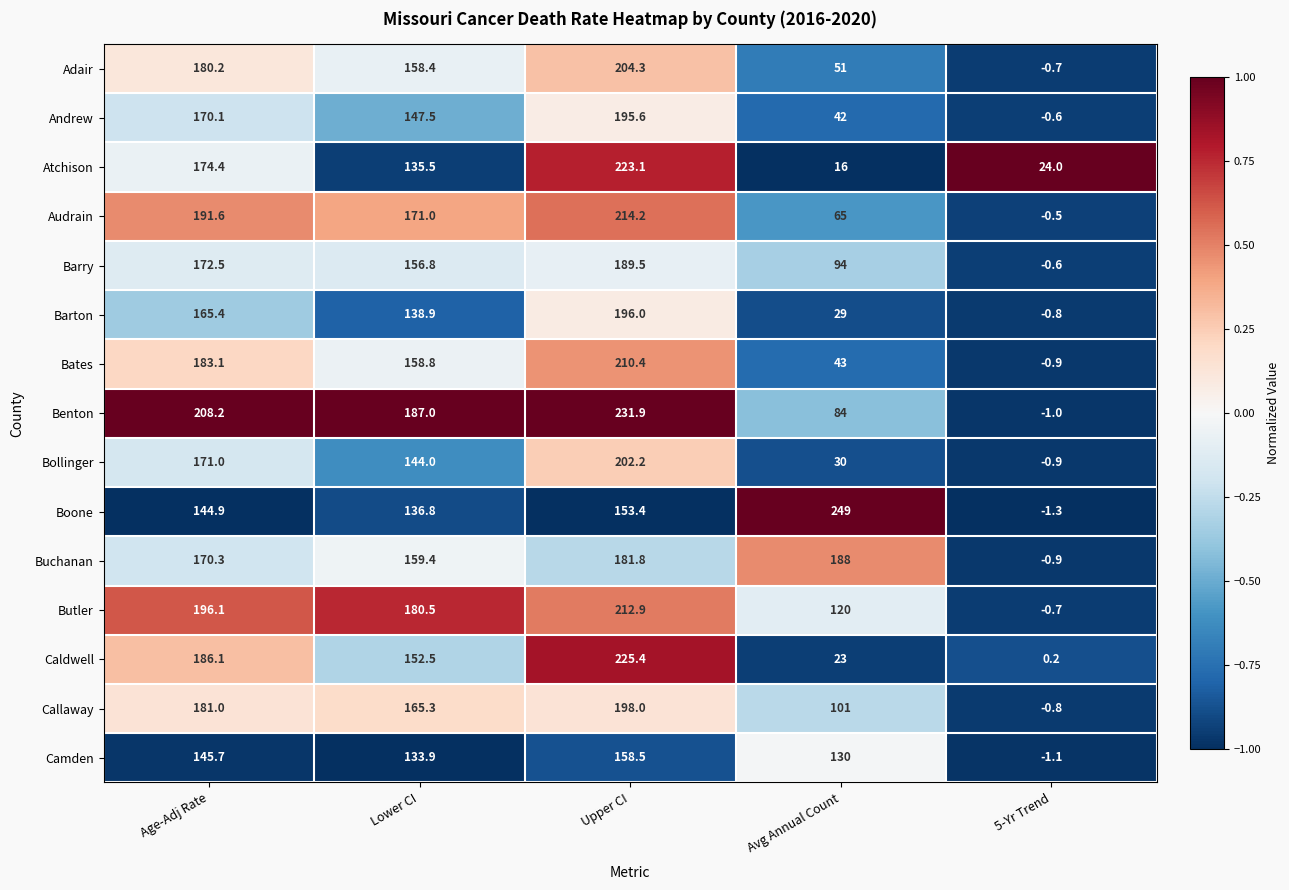

At which category is the sum across all series the highest?

Upper CI